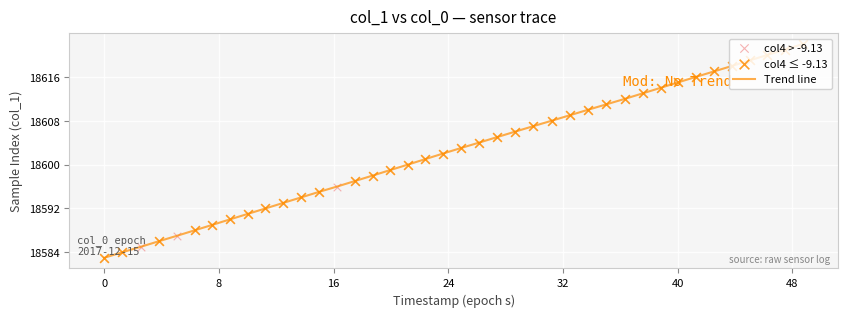

What is the minimum value shown in the chart?

18583